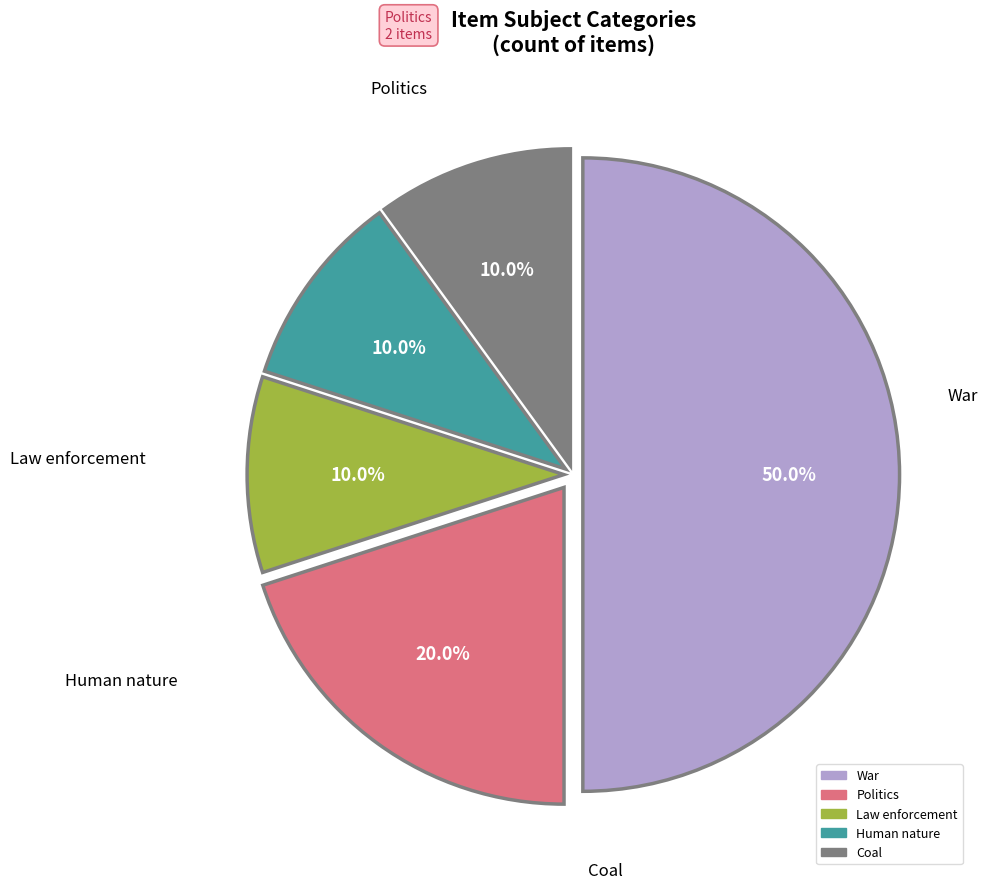

The Human nature slice represents 1% of the pie. True or false?

False